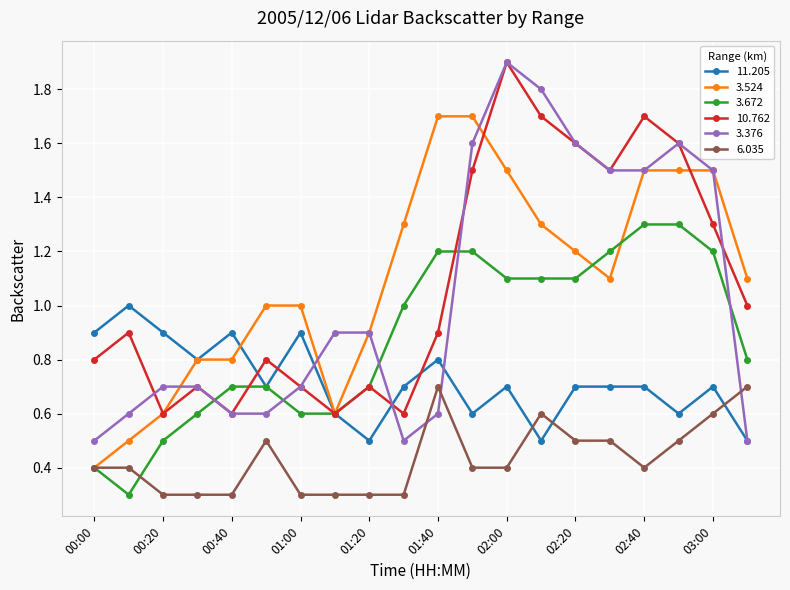

At how many categories does at least one series exceed 0?

20